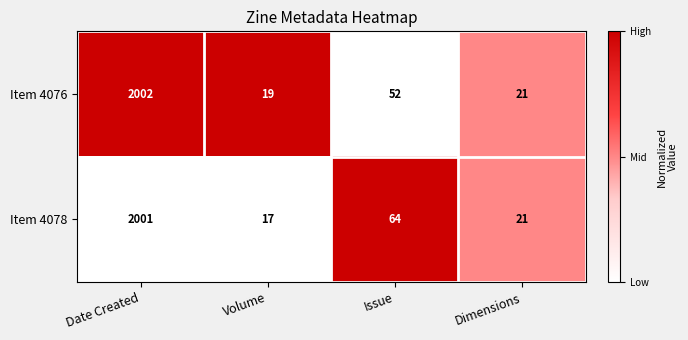

At which category does the chart reach its peak across all series?

Date Created